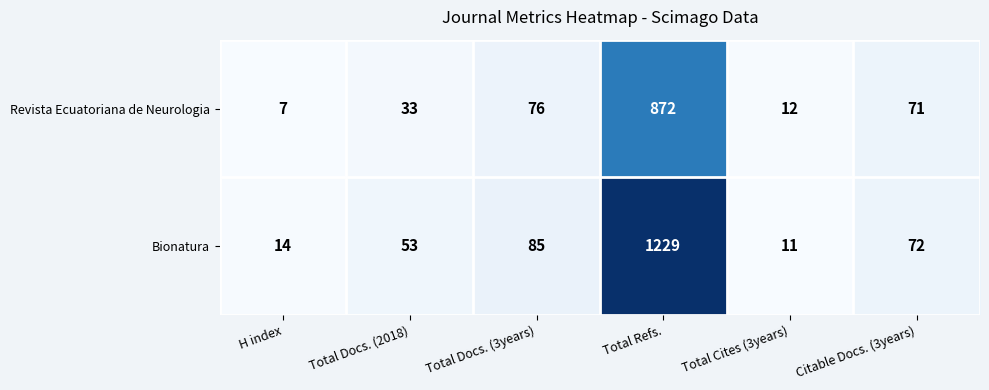

Count the number of data series in this chart.

2